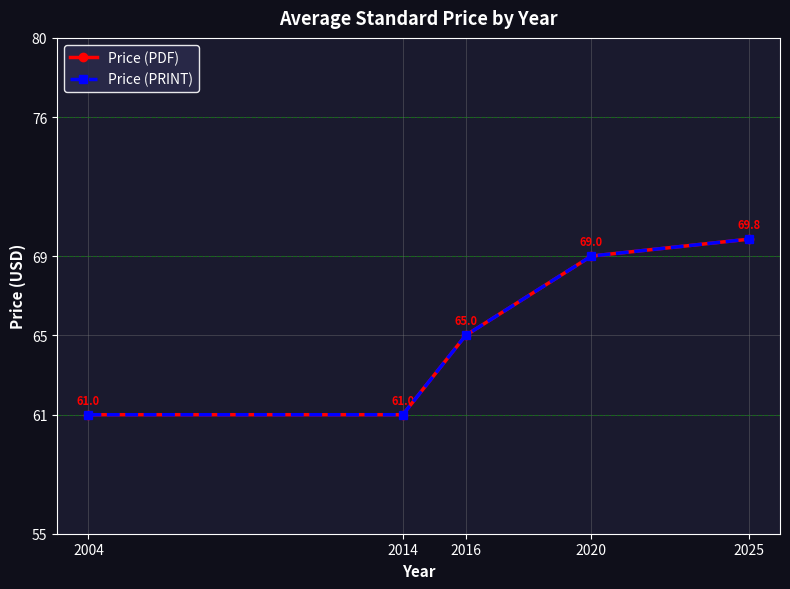

True or false: Price (PDF) and Price (PRINT) cross at least once.

False